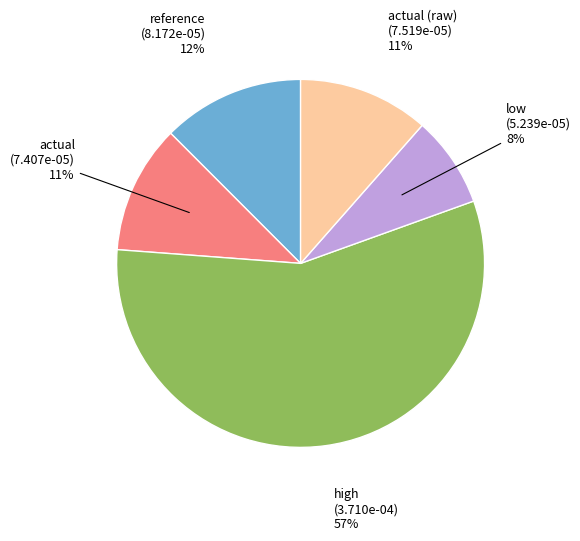

To the nearest percent, what is the average slice percentage?

20%